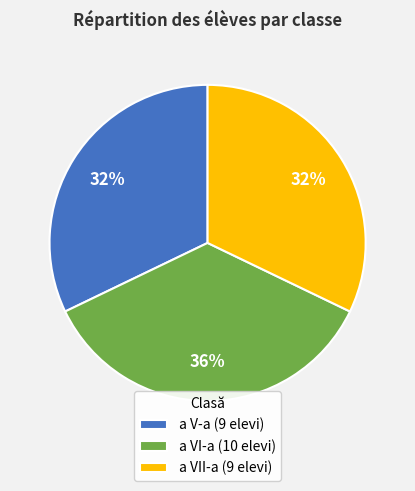

Approximately how many times larger is the value at a V-a compared to a VI-a?

0.9